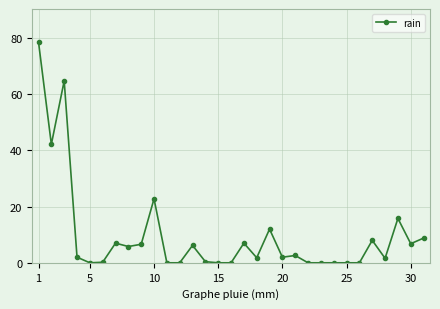

What is the value of the 8th point from the left?

5.8